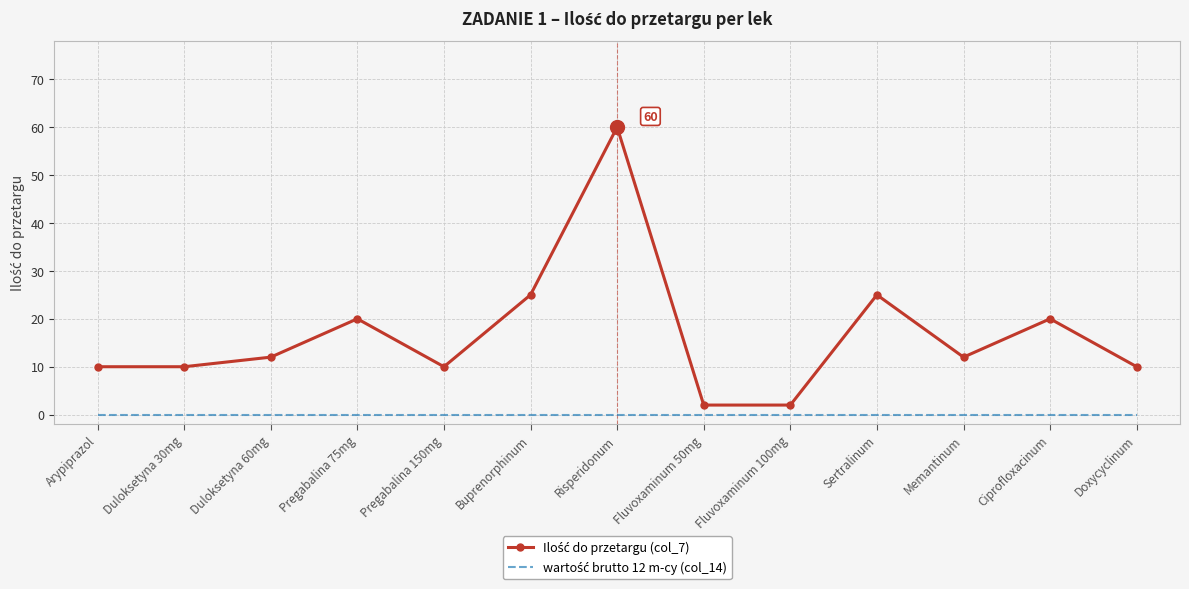

What position from the right is Pregabalina 75mg?

10